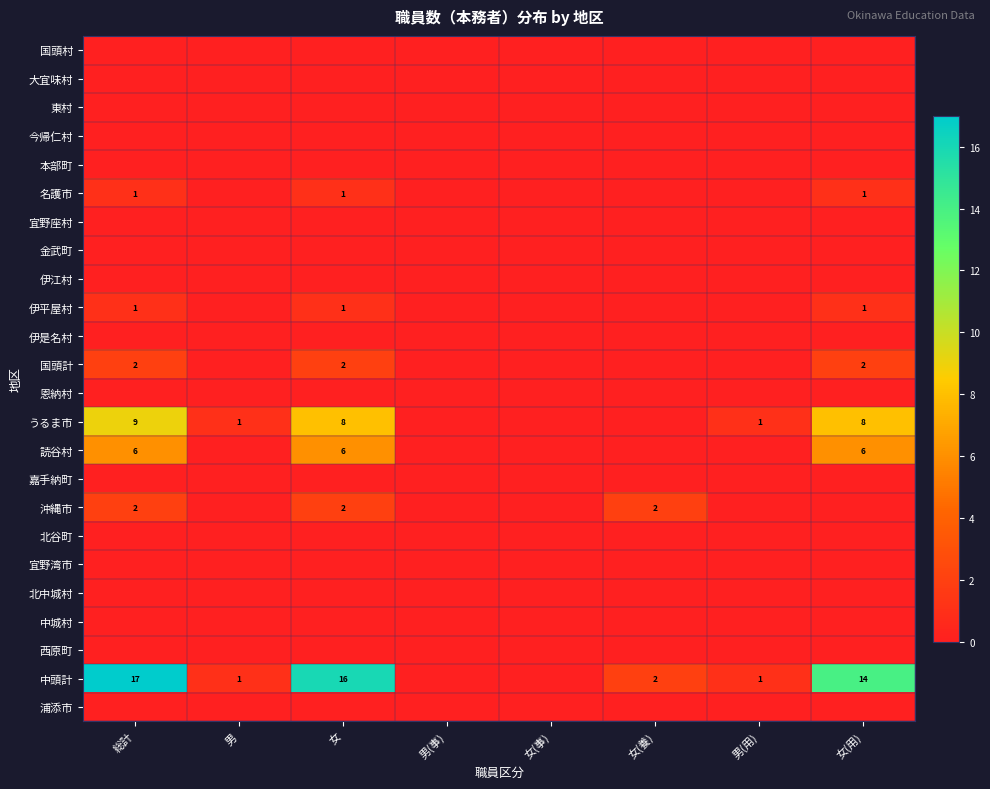

Is it true that うるま市 equals 2 at 男(用)?

False